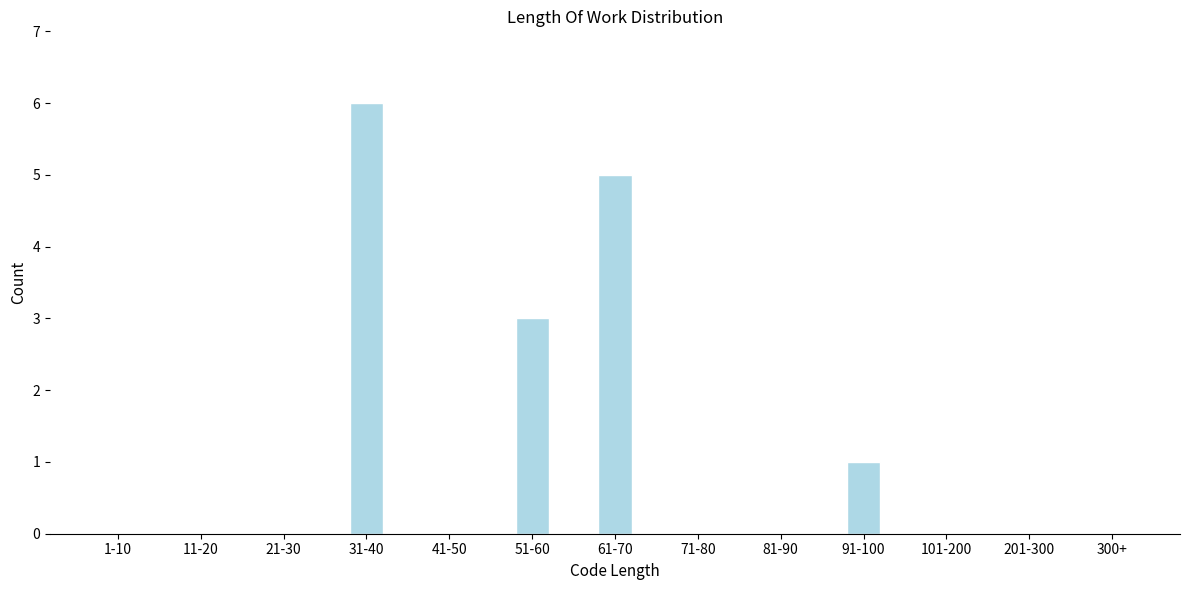

Reading left to right, list all the values displayed in this chart.

1-10=0	11-20=0	21-30=0	31-40=6	41-50=0	51-60=3	61-70=5	71-80=0	81-90=0	91-100=1	101-200=0	201-300=0	300+=0